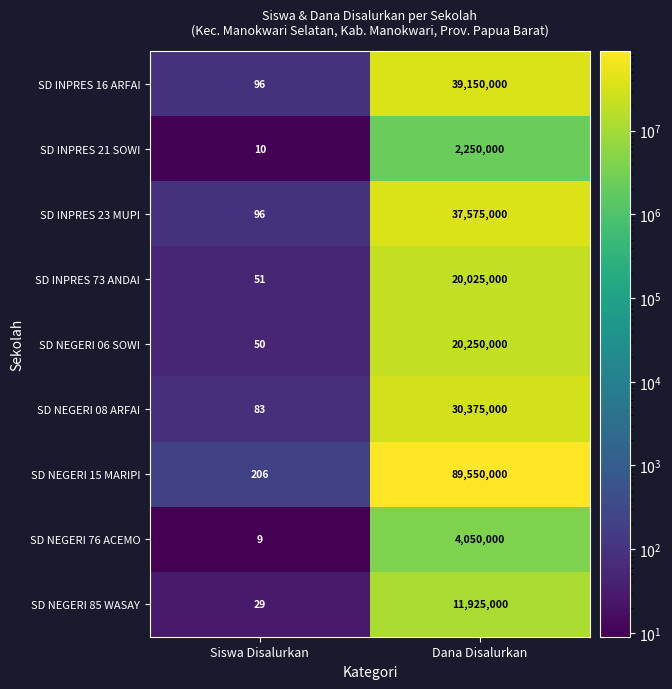

Read the SD INPRES 16 ARFAI value at Dana Disalurkan.

39150000